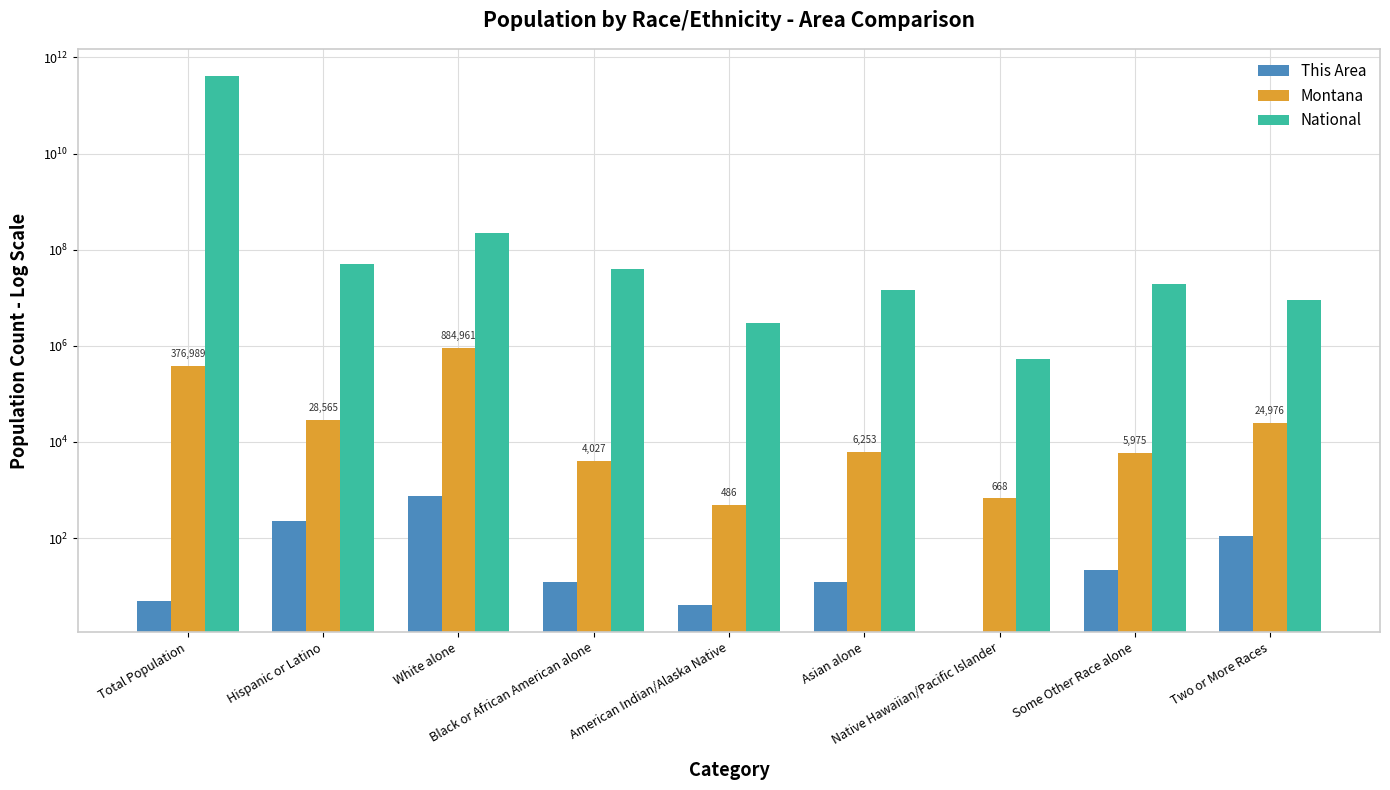

What are all the series names shown in the legend?

This Area, Montana, National